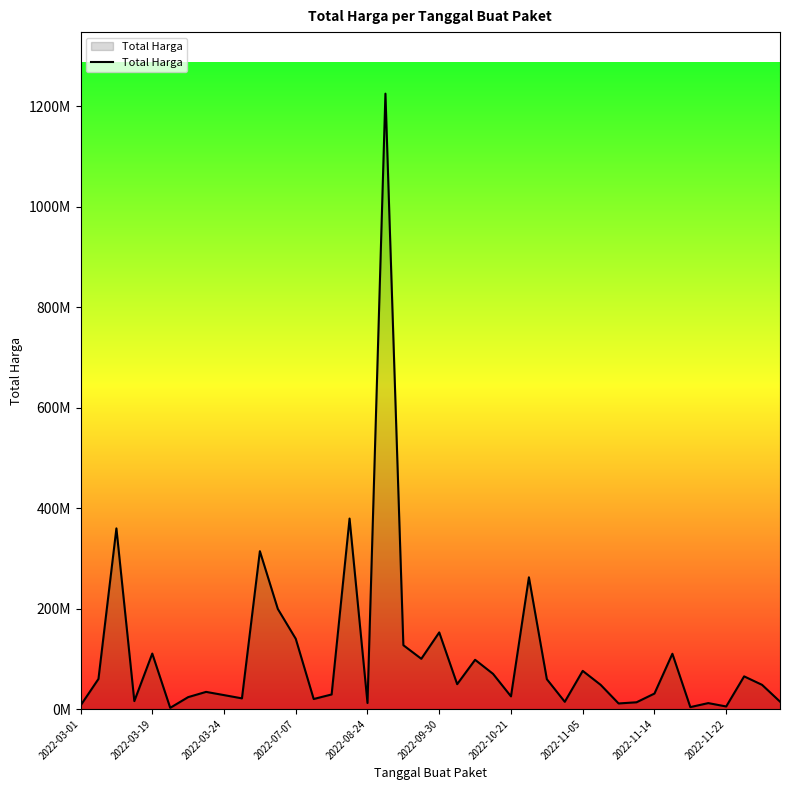

Rank the categories by value from highest to lowest.

17, 15, 2022-03-24, 10, 25, 11, 20, 12, 18, 2022-08-24, 33, 19, 22, 28, 23, 37, 2022-03-19, 26, 21, 29, 38, 2022-11-05, 32, 14, 2022-11-14, 24, 2022-10-21, 2022-11-22, 13, 2022-07-07, 39, 27, 31, 16, 35, 30, 2022-03-01, 36, 34, 2022-09-30